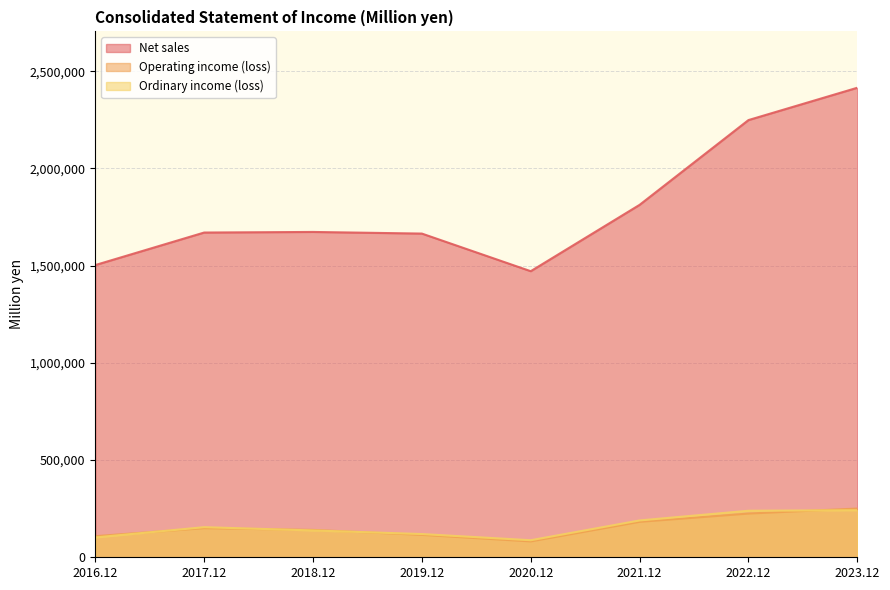

Which series has the largest total across all categories?

Net sales